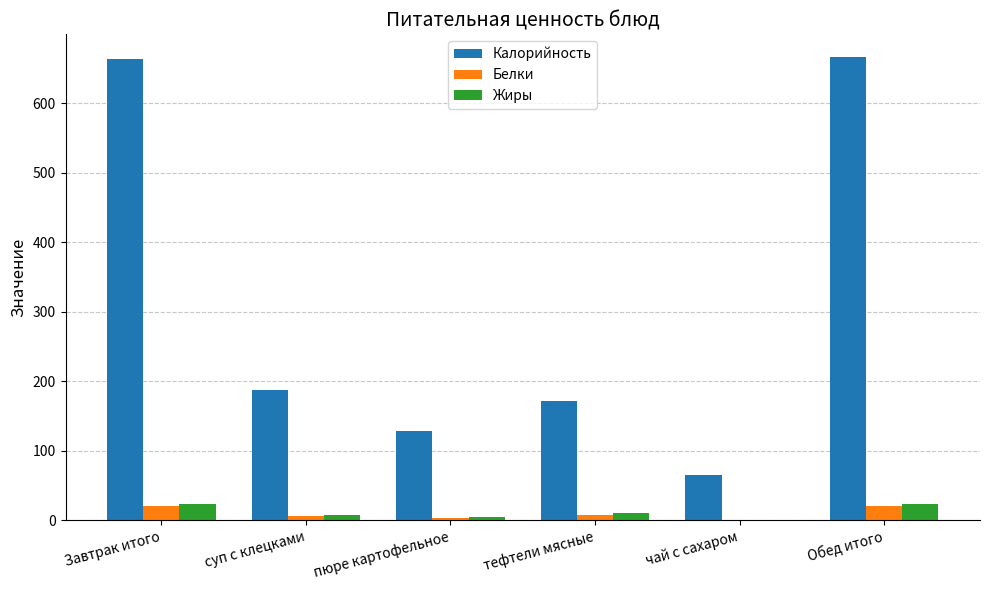

Which series changed the most between Завтрак итого and тефтели мясные?

Калорийность